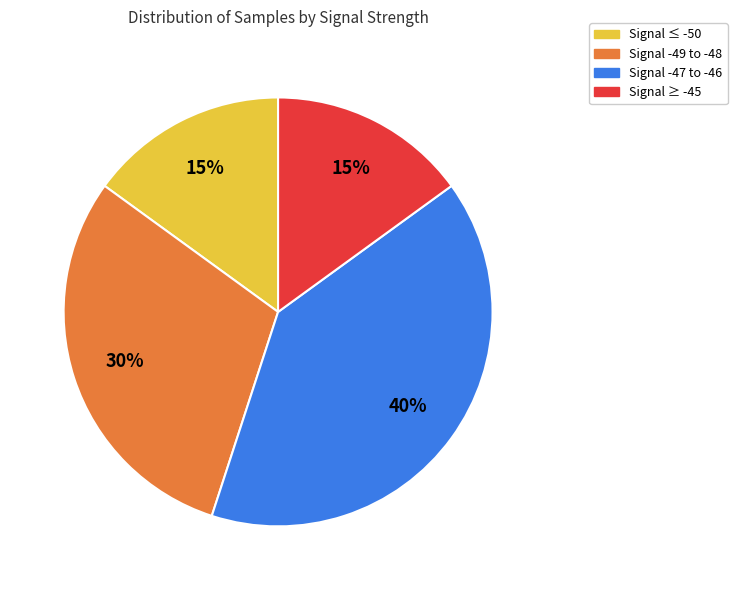

Is there a majority slice in this chart?

No